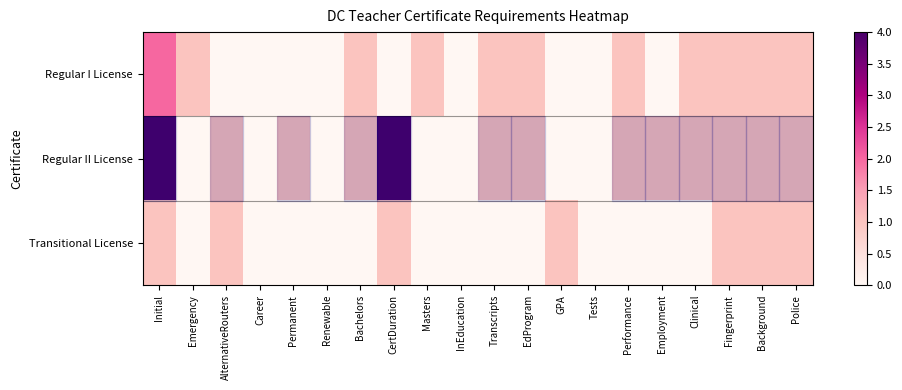

List the series in order of their peak value, lowest first.

Transitional License, Regular I License, Regular II License